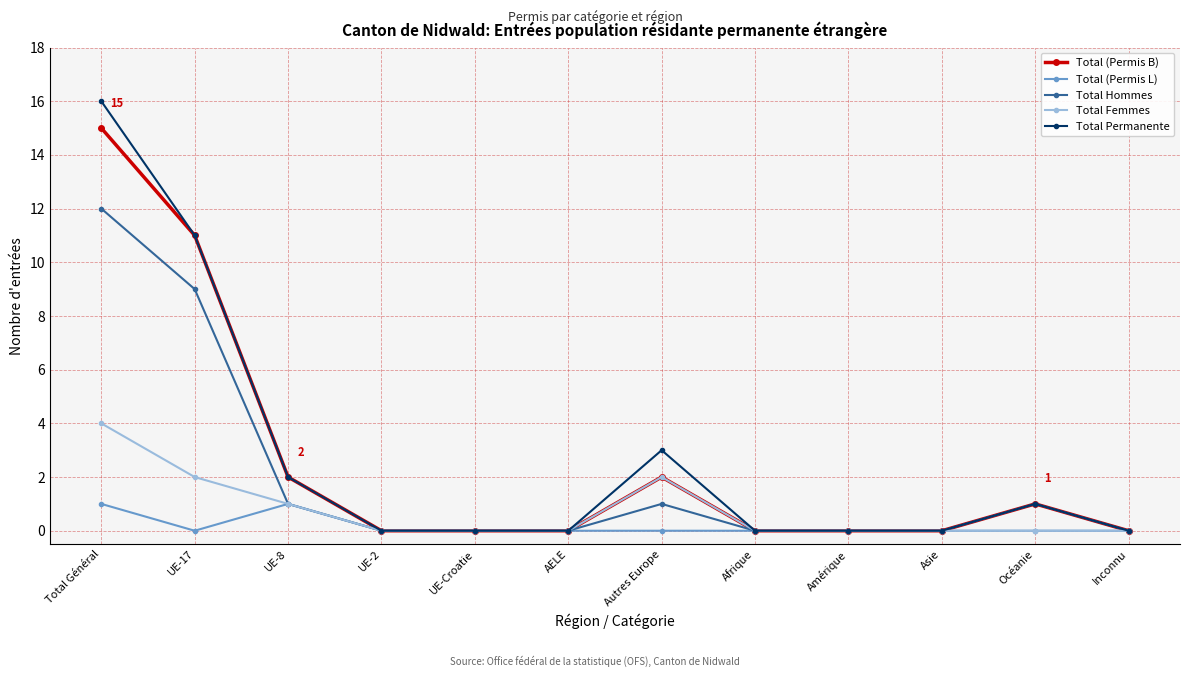

The Total Hommes series shows -5 at Amérique. True or false?

False